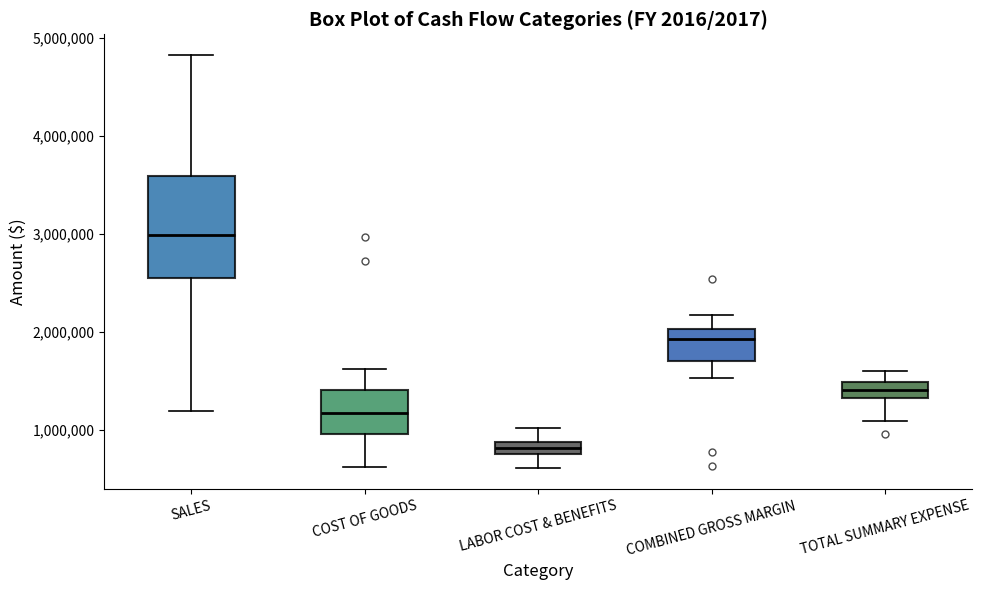

Which box is the tallest, from its lower edge to its upper edge?

SALES